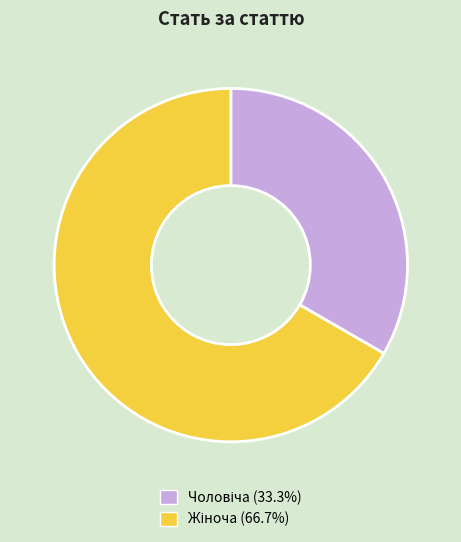

Does any single category account for the majority?

Yes